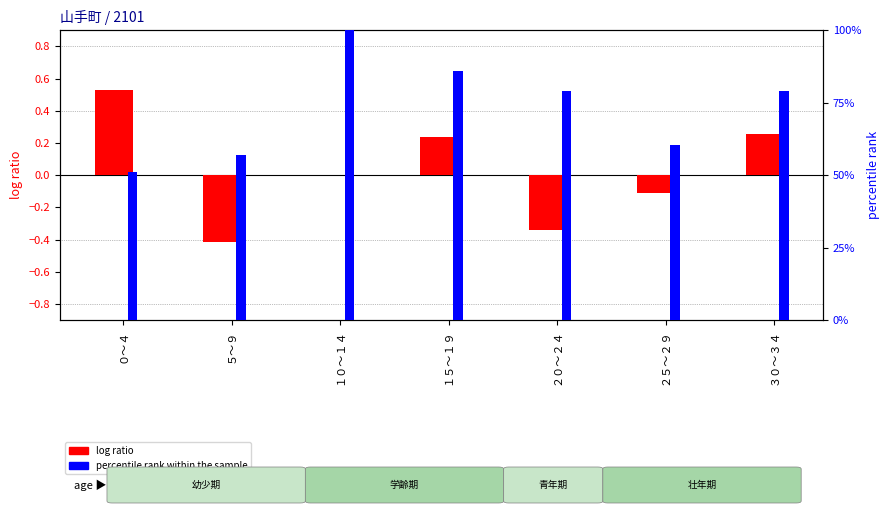

How many values in the log ratio series are below 0?

3